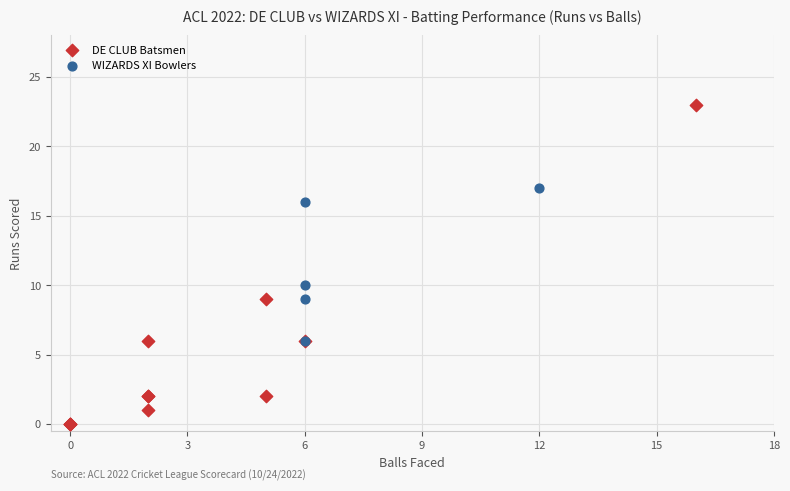

Which series has the widest spread of Y values?

DE CLUB Batsmen